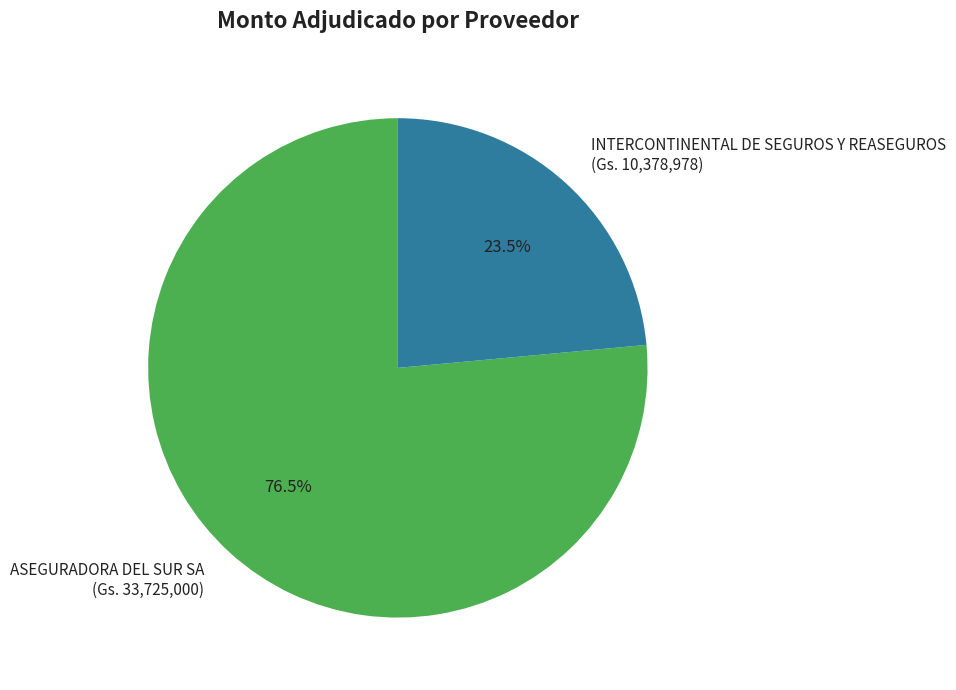

Between INTERCONTINENTAL DE SEGUROS Y REASEGUROS and ASEGURADORA DEL SUR SA, which is larger?

ASEGURADORA DEL SUR SA